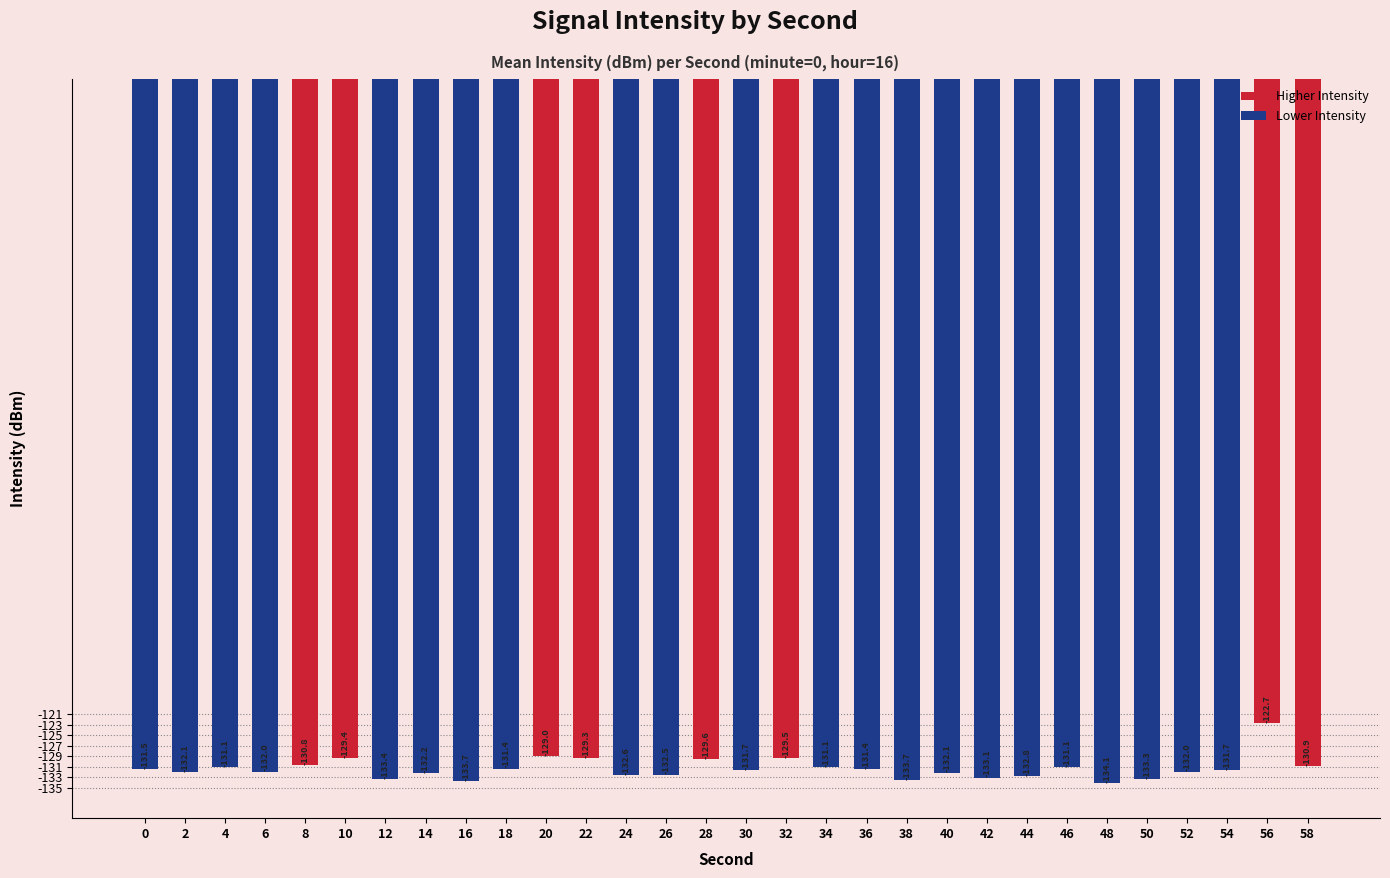

What is the maximum value shown in the chart?

-122.7